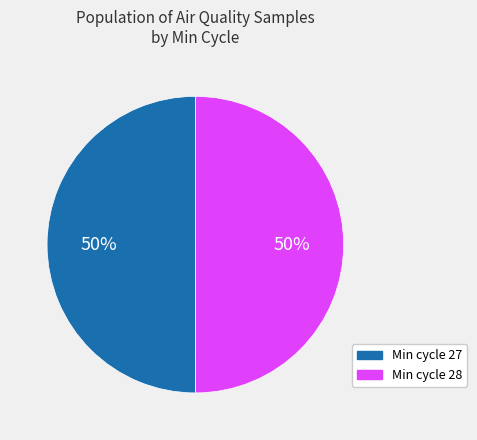

What percentage is the Min cycle 27 slice, to the nearest percent?

50%